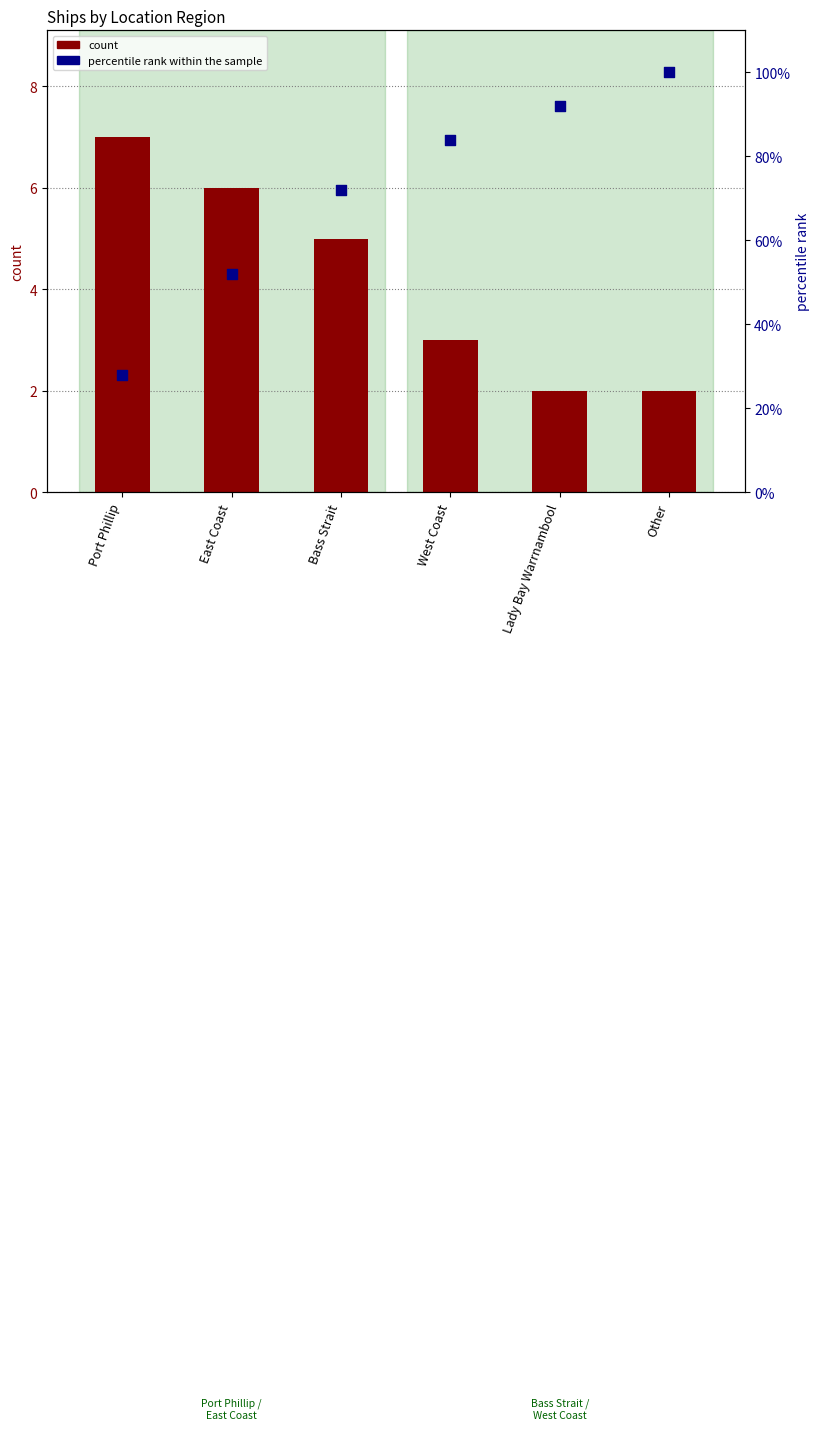

Is the value of count at East Coast greater than the value of percentile rank within the sample at West Coast?

No